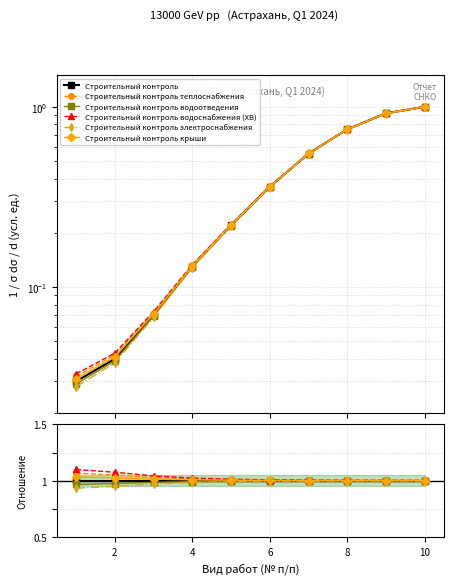

Is the value of Строительный контроль теплоснабжения at 8 greater than the value of Строительный контроль электроснабжения at 4?

Yes